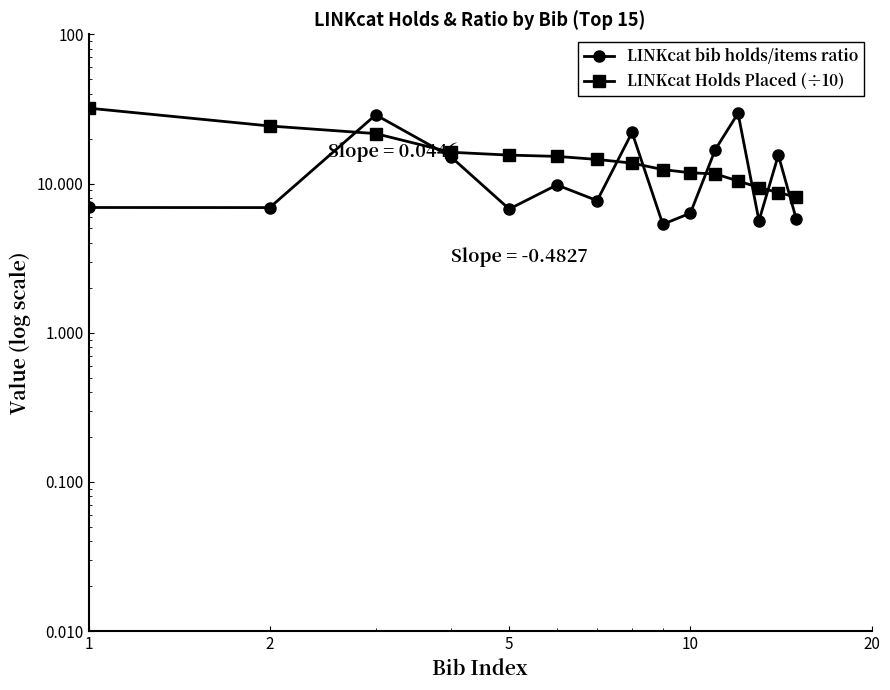

At how many categories does at least one series exceed 21?

5